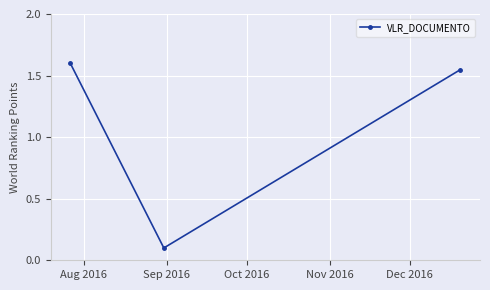

What is the difference between the second highest and minimum values?

1.4